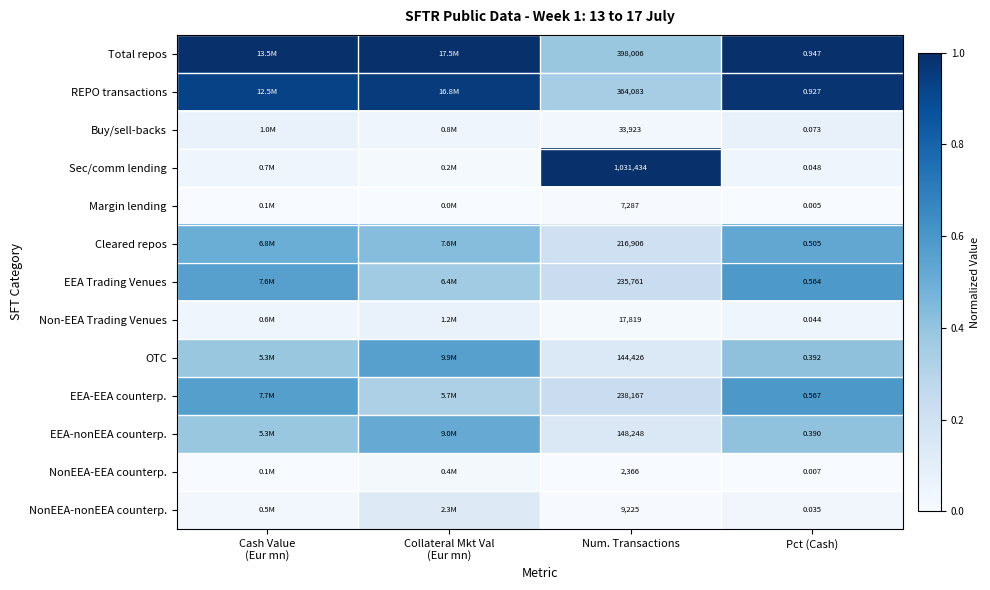

Which category has the lowest value in the Total repos series?

Num. Transactions